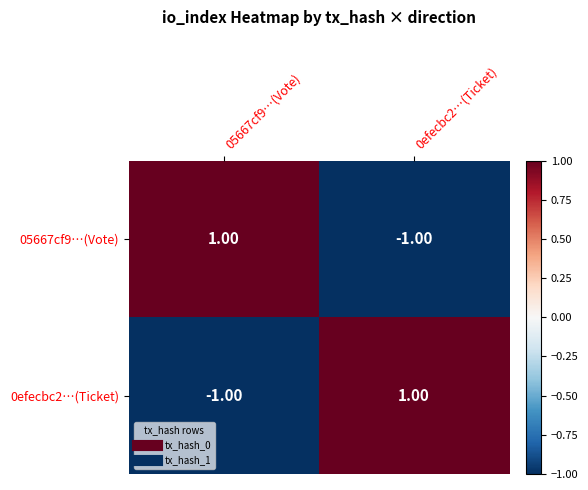

List the labels in order of 05667cf9…(Vote) value, largest first.

05667cf9…(Vote), 0efecbc2…(Ticket)